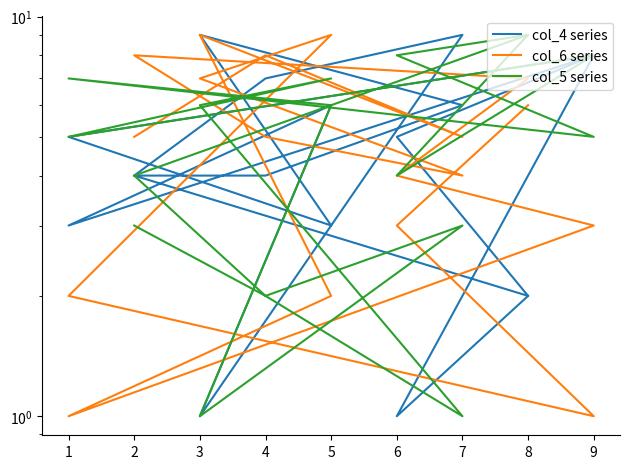

How many data points does each series have?

18